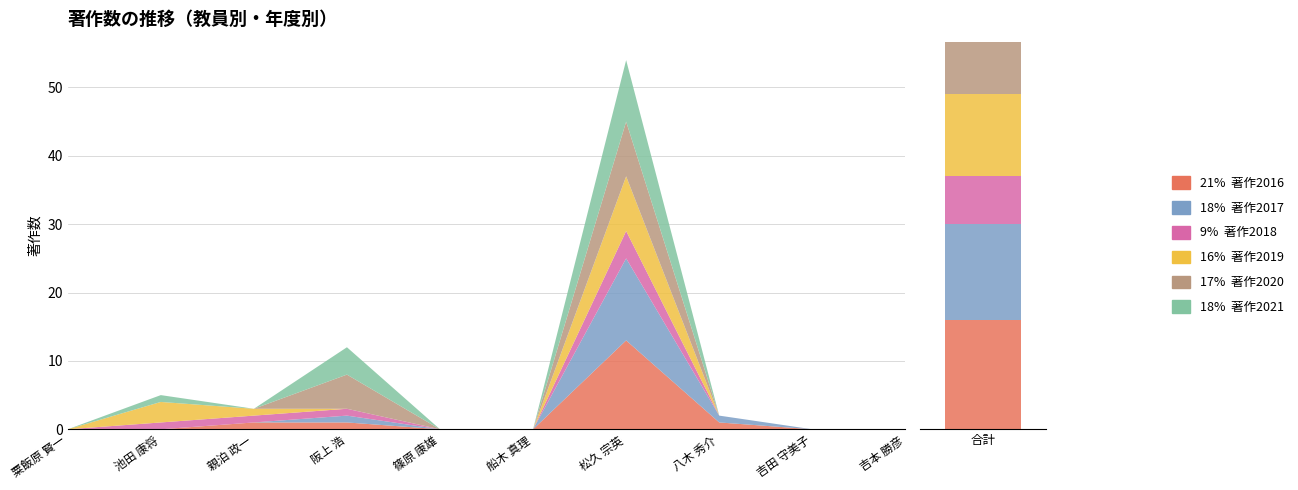

Which category has the lowest value across all series?

粟飯原 賢一